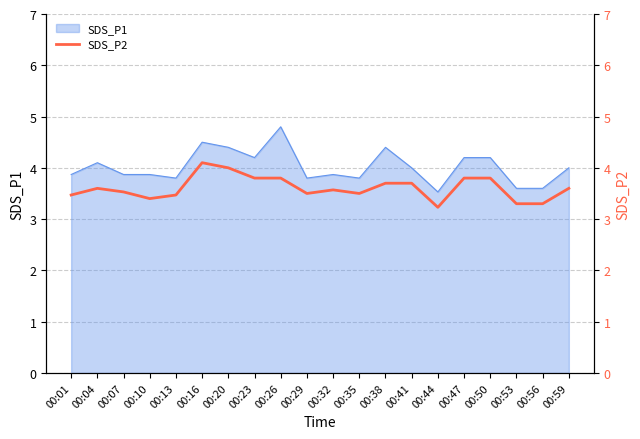

The SDS_P1 series shows 6.1 at 00:50. True or false?

False